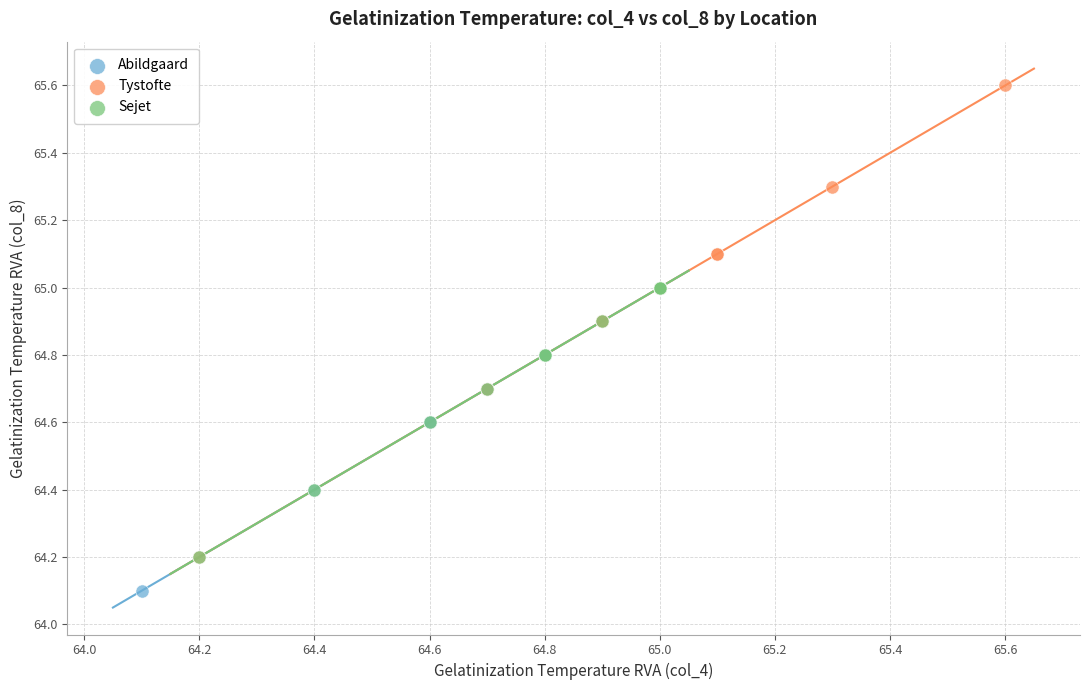

Which series reaches the minimum Y coordinate?

Abildgaard